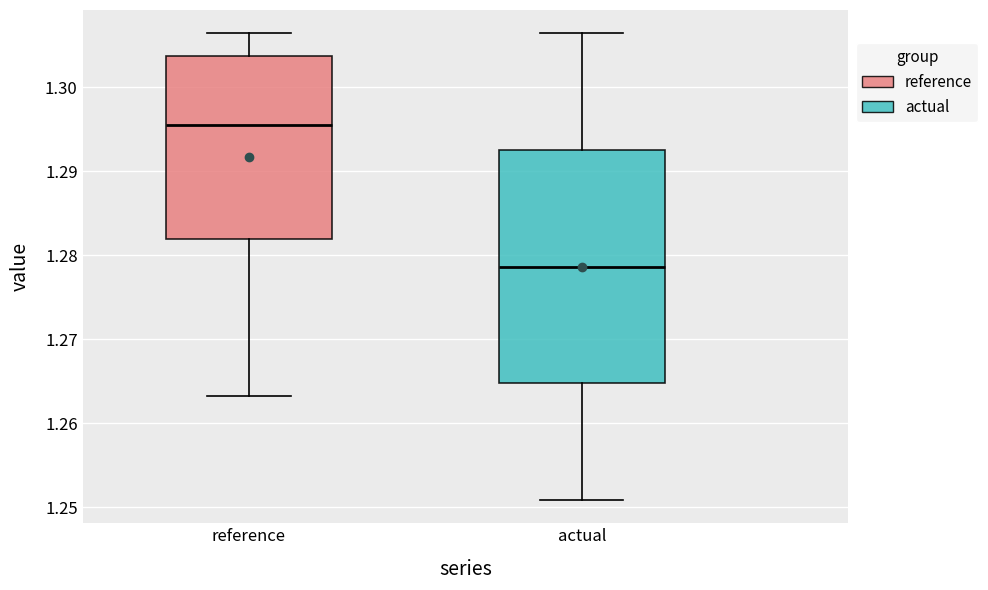

Where does the lower whisker of the box for reference end on the y-axis? The values are not printed on the chart, so give them approximately, as read against the axis.

1.263